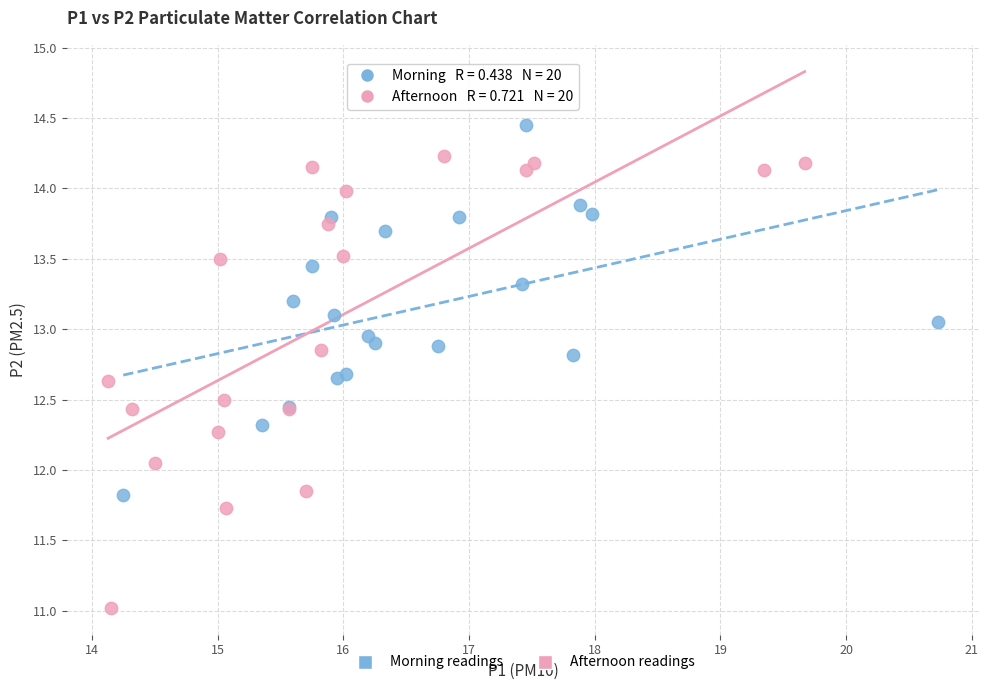

Which series reaches the minimum Y coordinate?

Afternoon readings